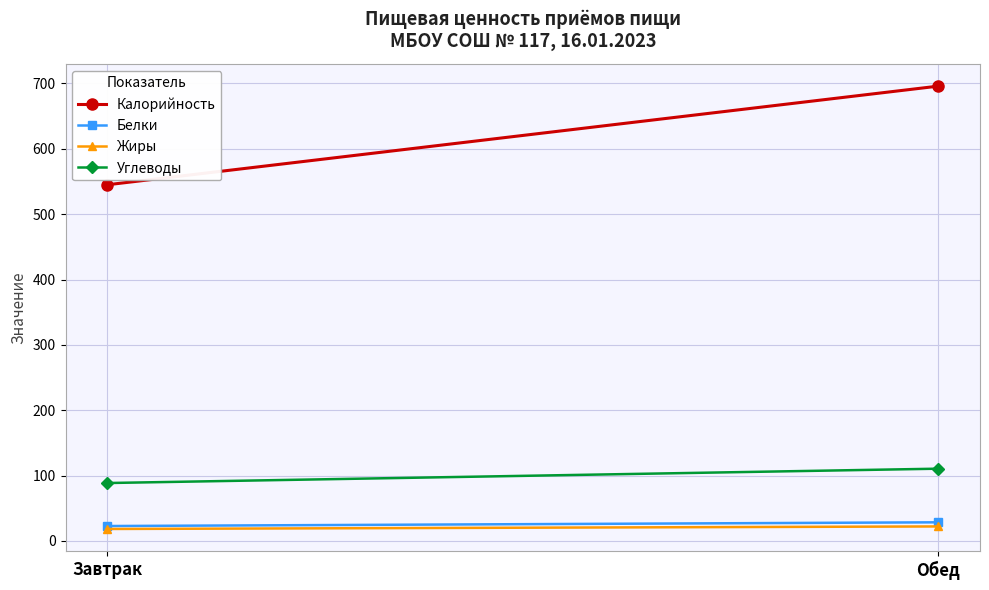

Count the Белки values in the range 22 to 28.

1